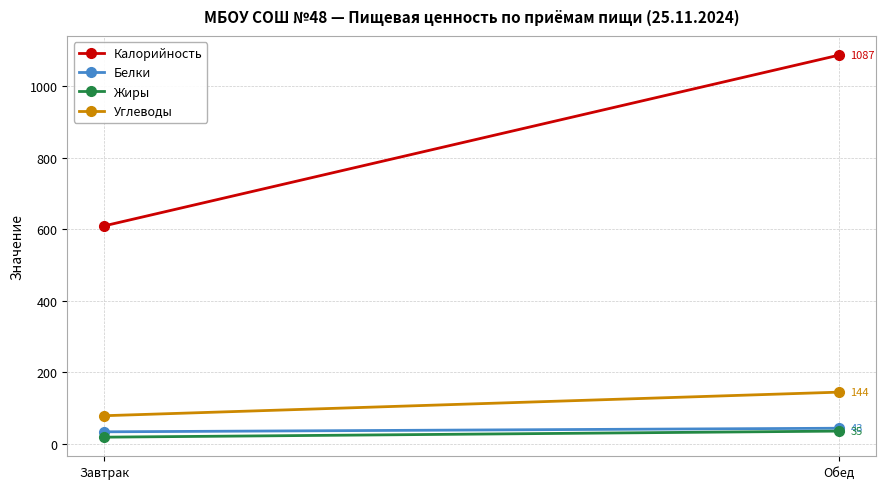

Reading left to right, list all the values displayed in this chart.

Калорийность: 609	1087
Белки: 33	43
Жиры: 18	35
Углеводы: 78	144